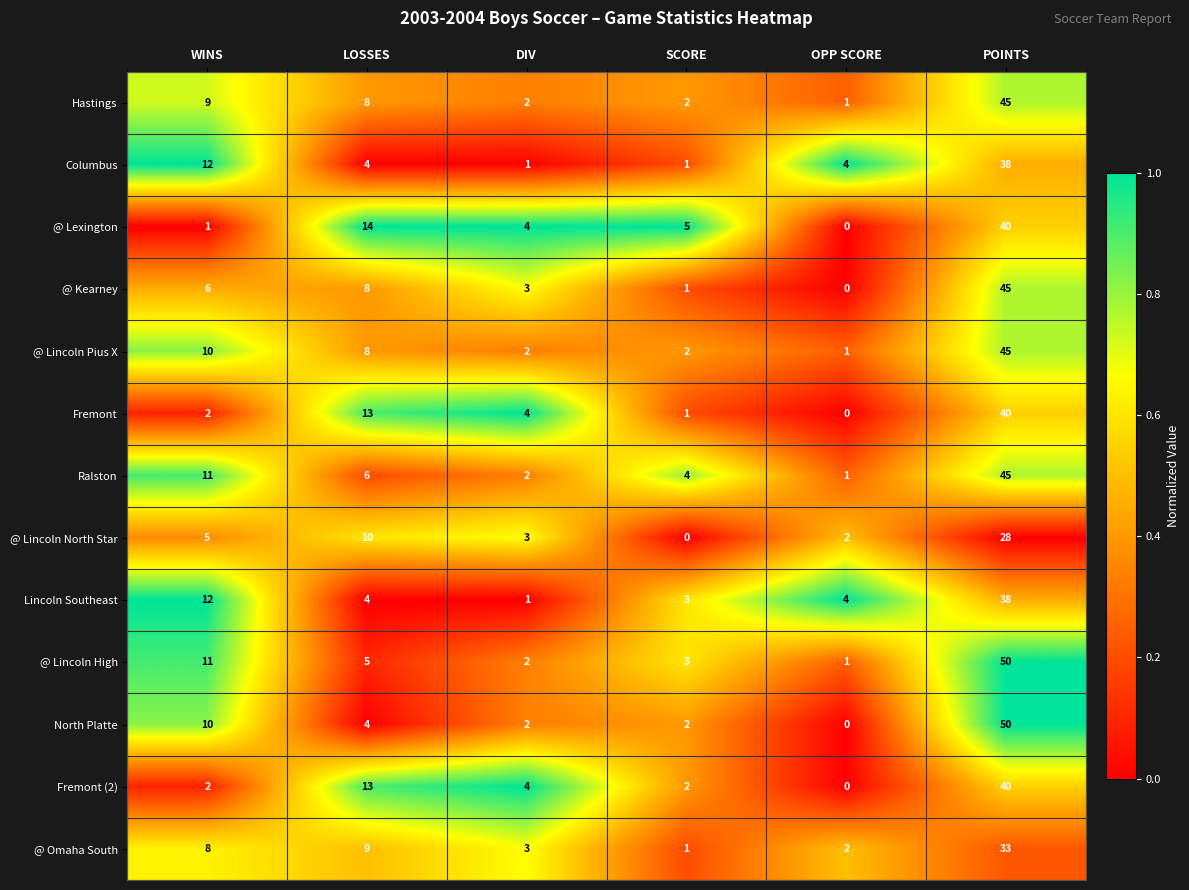

Between LOSSES and POINTS, which series saw the biggest shift?

North Platte